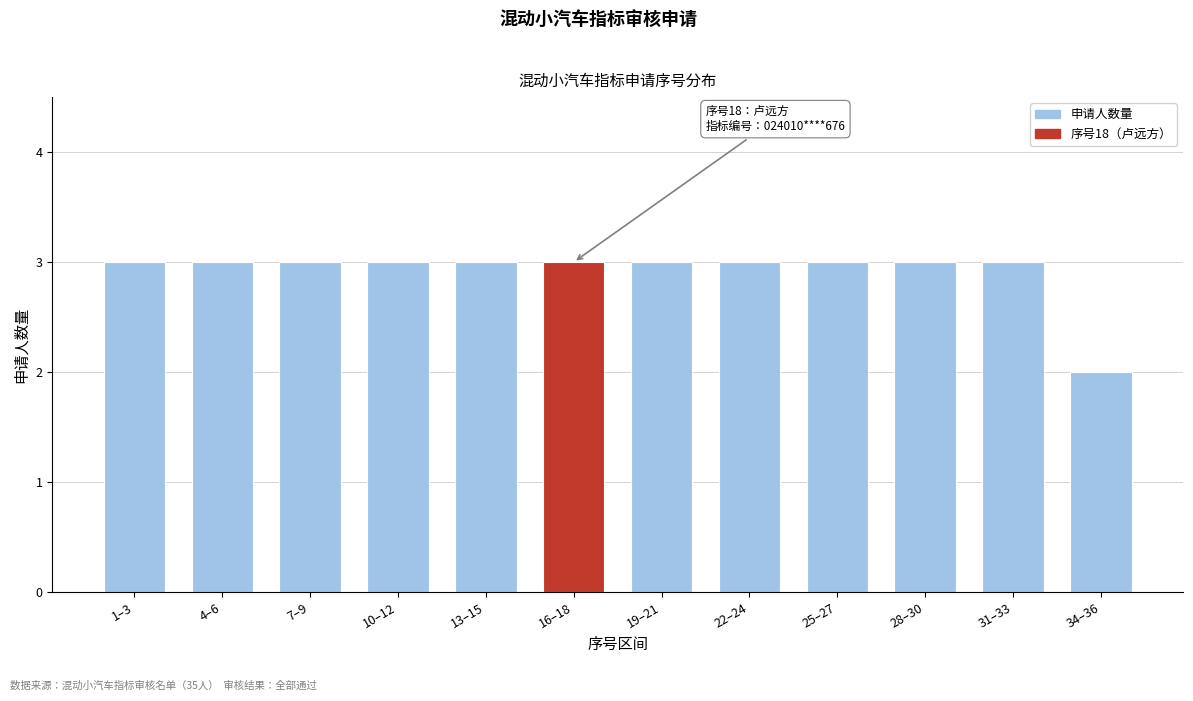

Reading right to left, list all the values displayed in this chart.

2	3	3	3	3	3	3	3	3	3	3	3